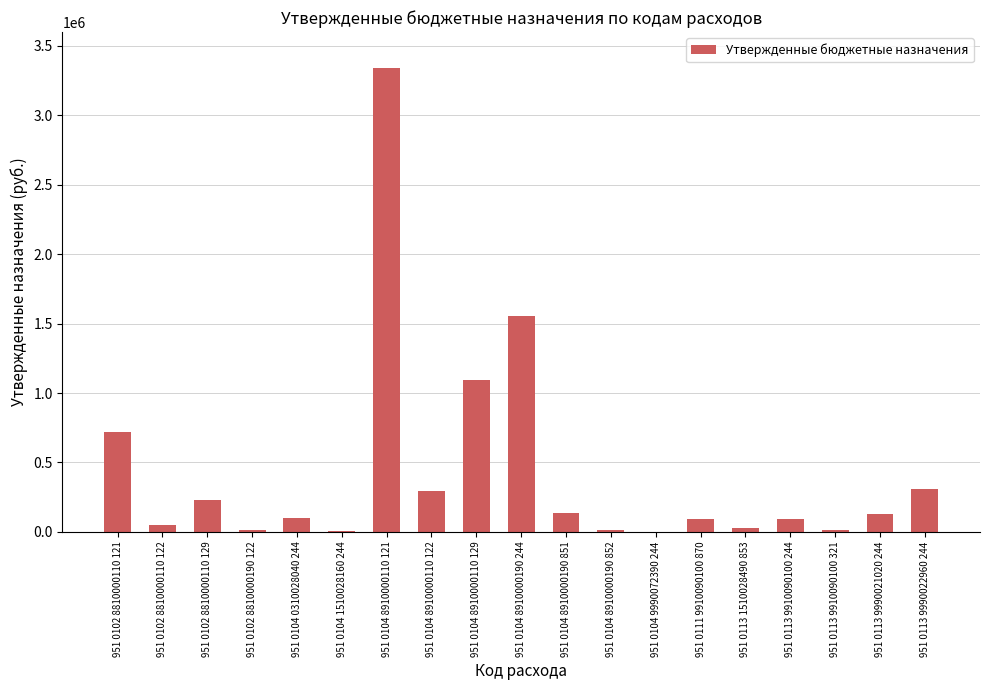

What is the change in value from 951 0104 8910000190 244 to 951 0113 9910090100 244?

-1458651